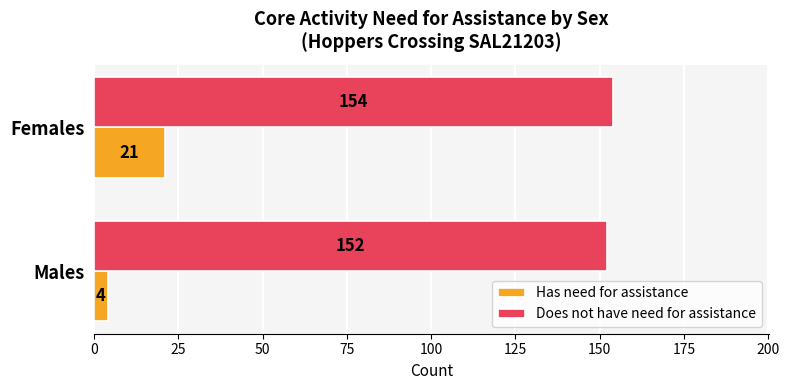

Is the value of Does not have need for assistance at Females greater than the value of Has need for assistance at Males?

Yes